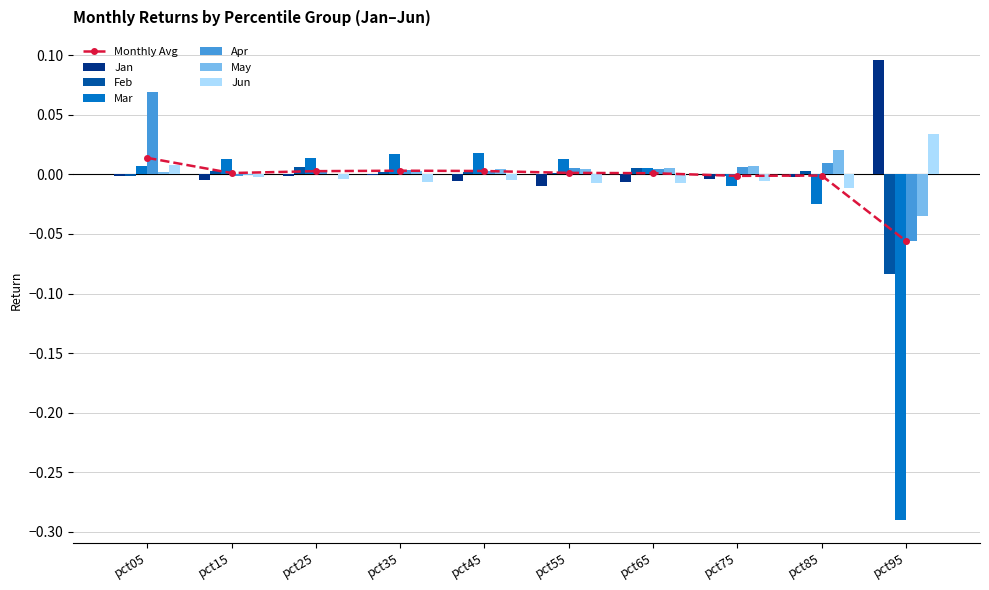

Which series has the largest range (max minus min)?

Mar